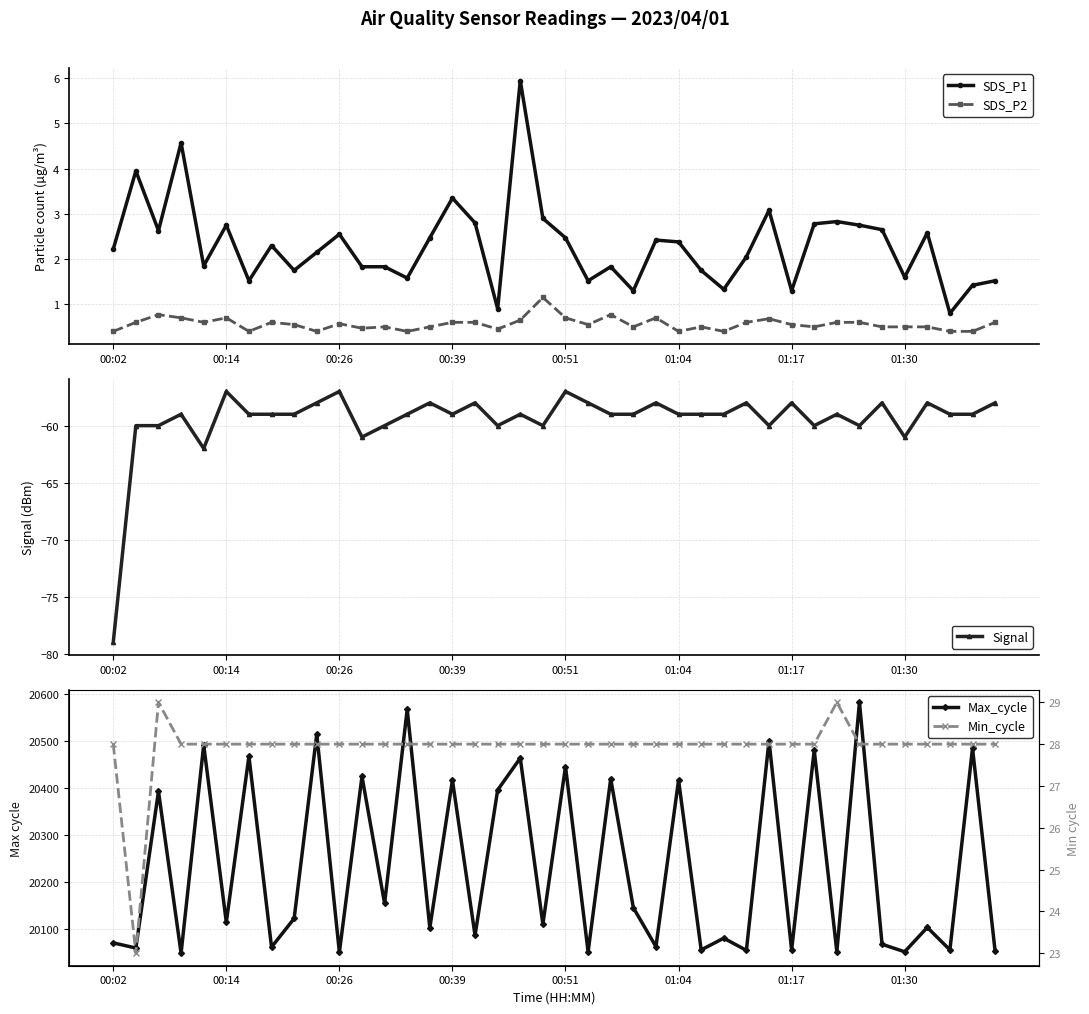

True or false: SDS_P2 and SDS_P1 cross at least once.

False